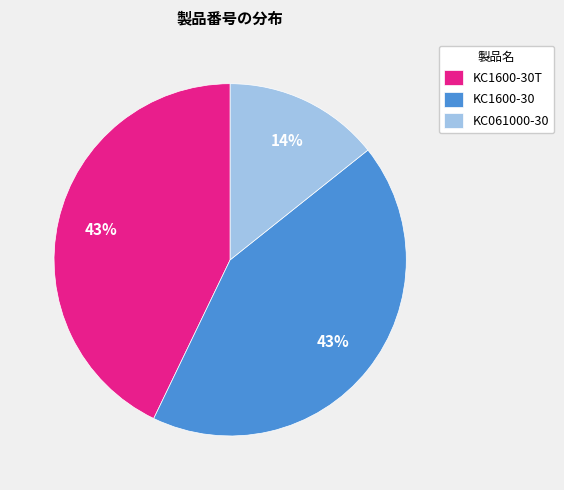

What percentage is the KC1600-30 slice, to the nearest percent?

43%